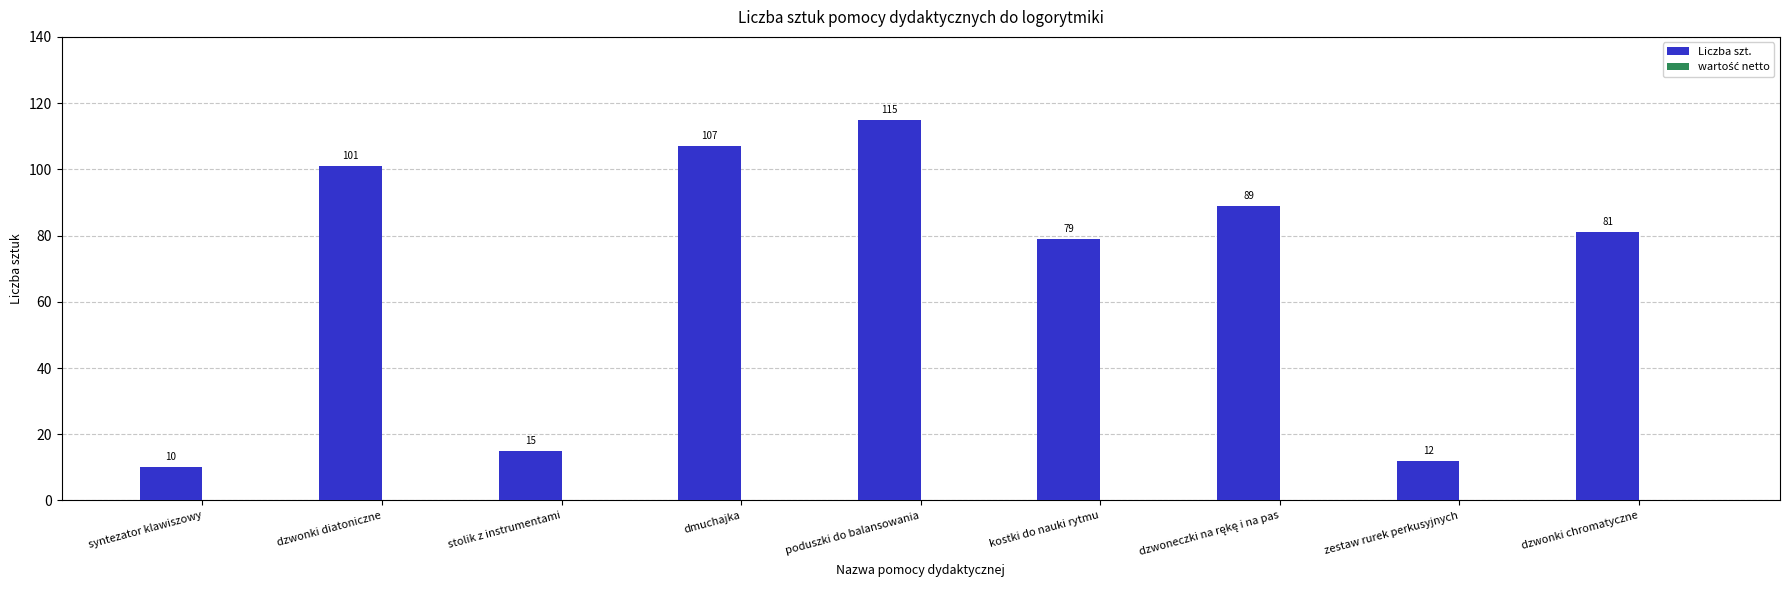

What is the maximum value shown in the chart?

115